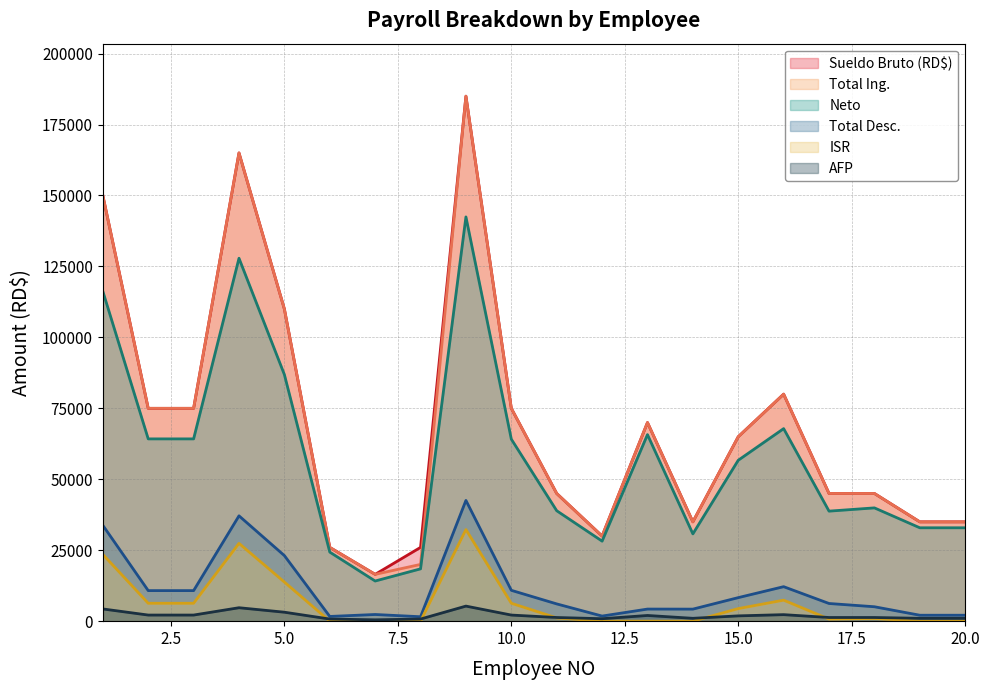

What is the difference between the maximum and second lowest values in the AFP series?

4563.3